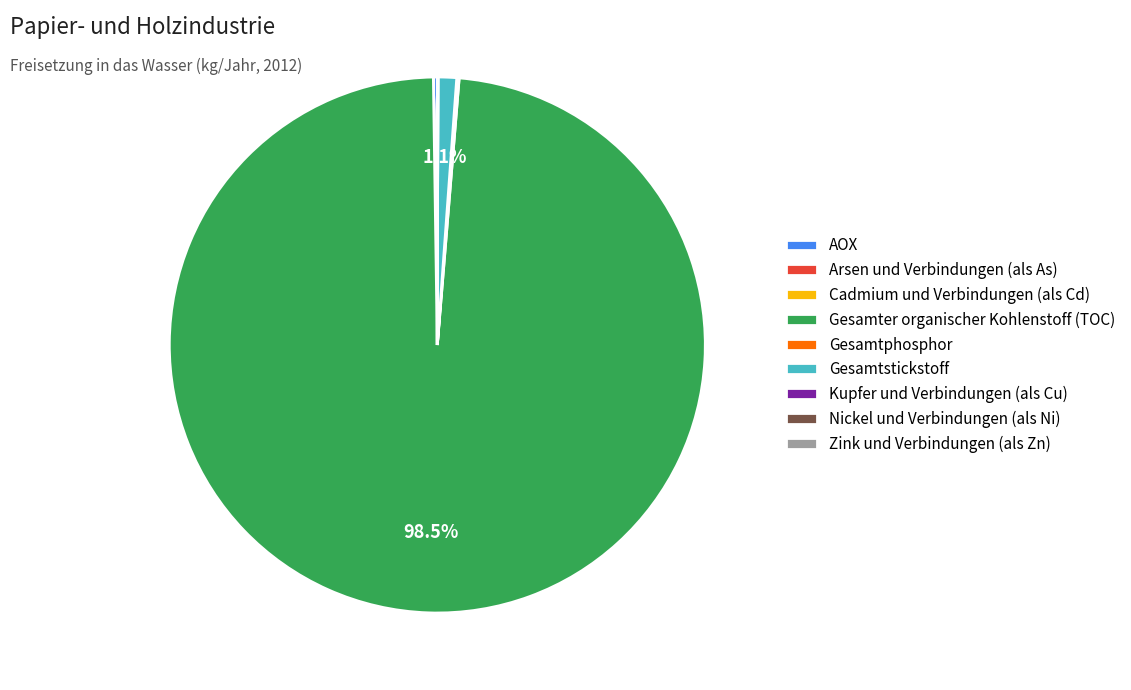

Which slice is the largest?

Gesamter organischer Kohlenstoff (TOC)